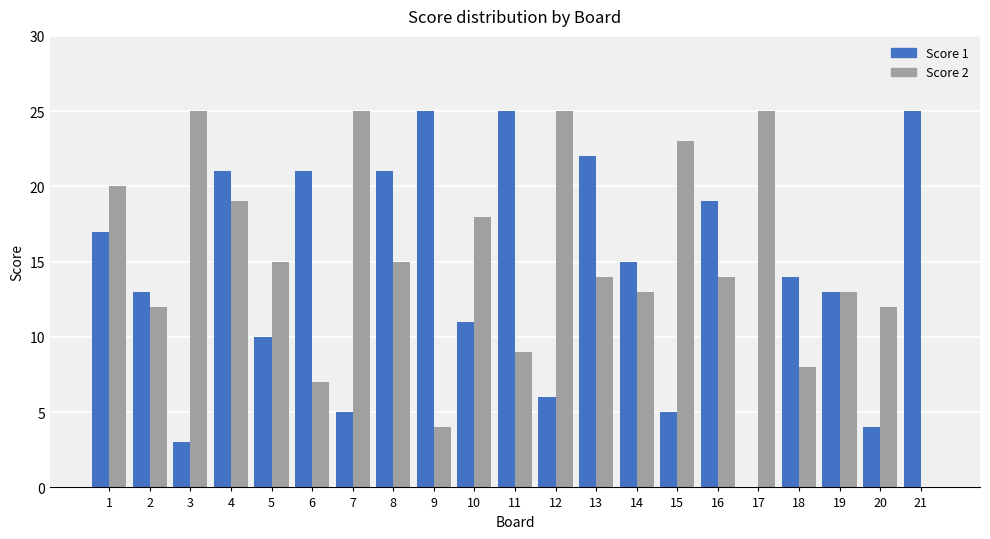

What is the average value of the Score 2 series?

15